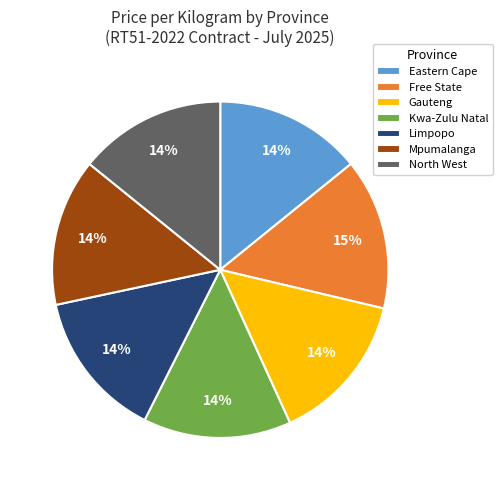

How many segments does this pie chart have?

7